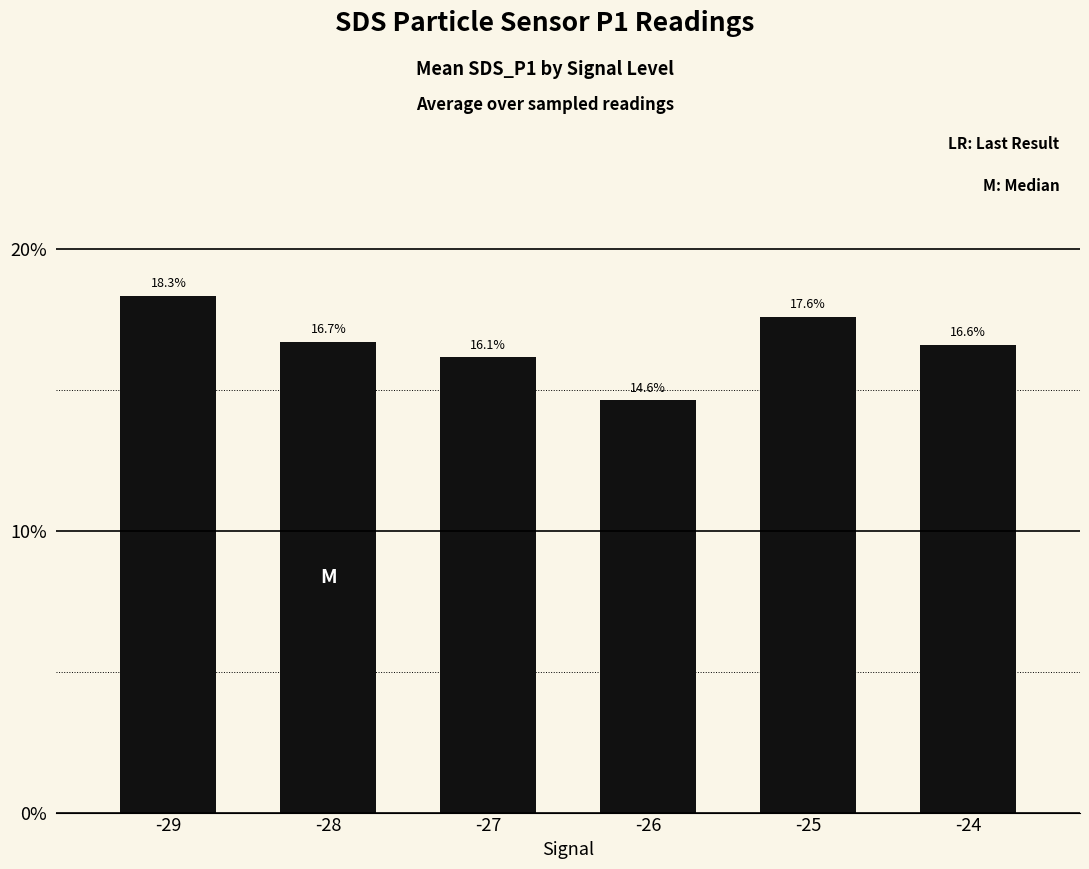

List the labels in order of value, smallest first.

-26, -27, -24, -28, -25, -29